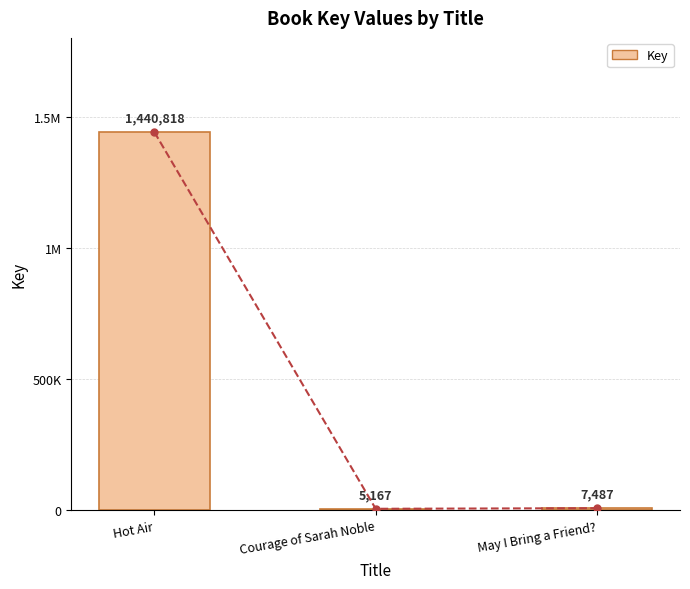

At which category does the chart reach its peak across all series?

Hot Air